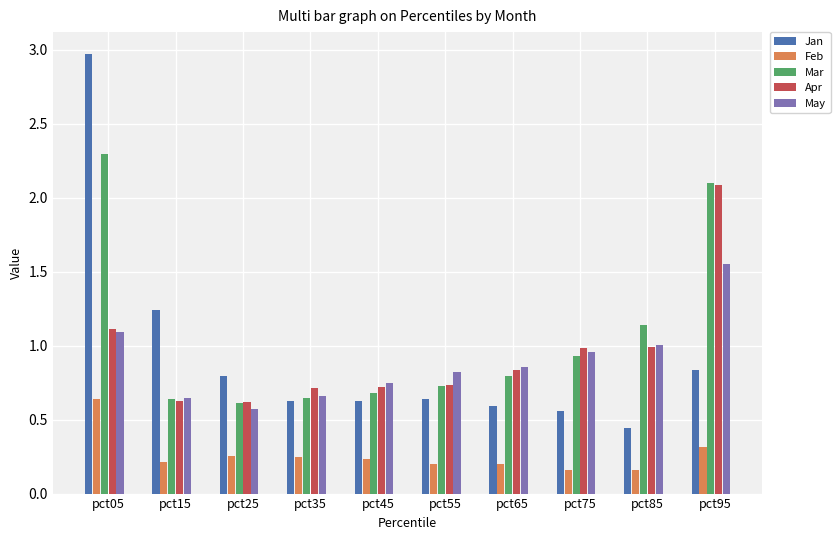

What is the difference between the maximum and second lowest values in the Feb series?

0.5